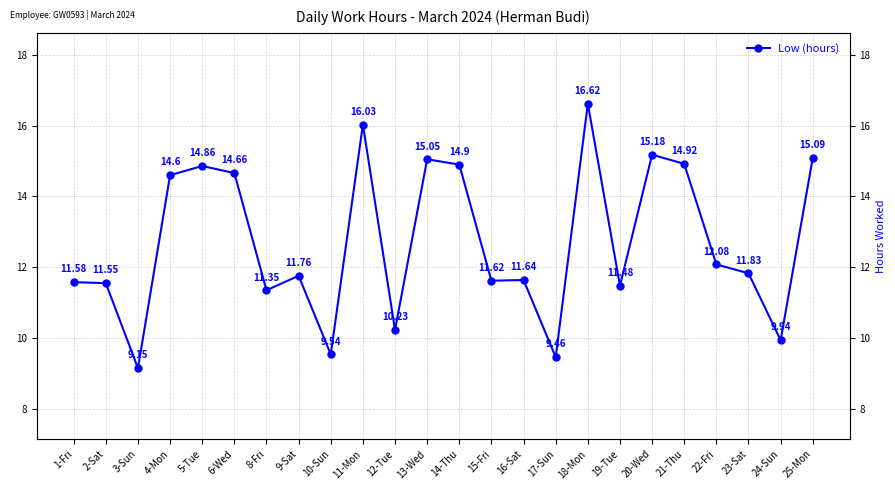

List the labels in order of value, largest first.

18-Mon, 11-Mon, 20-Wed, 25-Mon, 13-Wed, 21-Thu, 14-Thu, 5-Tue, 6-Wed, 4-Mon, 22-Fri, 23-Sat, 9-Sat, 16-Sat, 15-Fri, 1-Fri, 2-Sat, 19-Tue, 8-Fri, 12-Tue, 24-Sun, 10-Sun, 17-Sun, 3-Sun